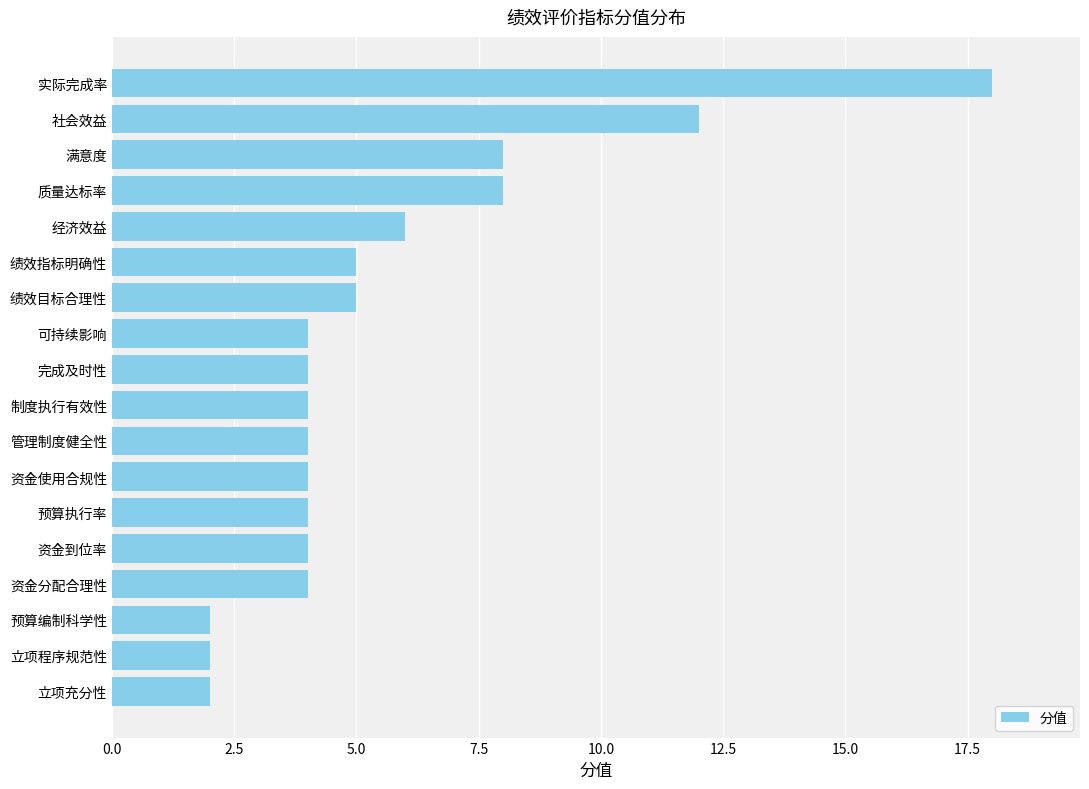

How many bars are there in total?

18